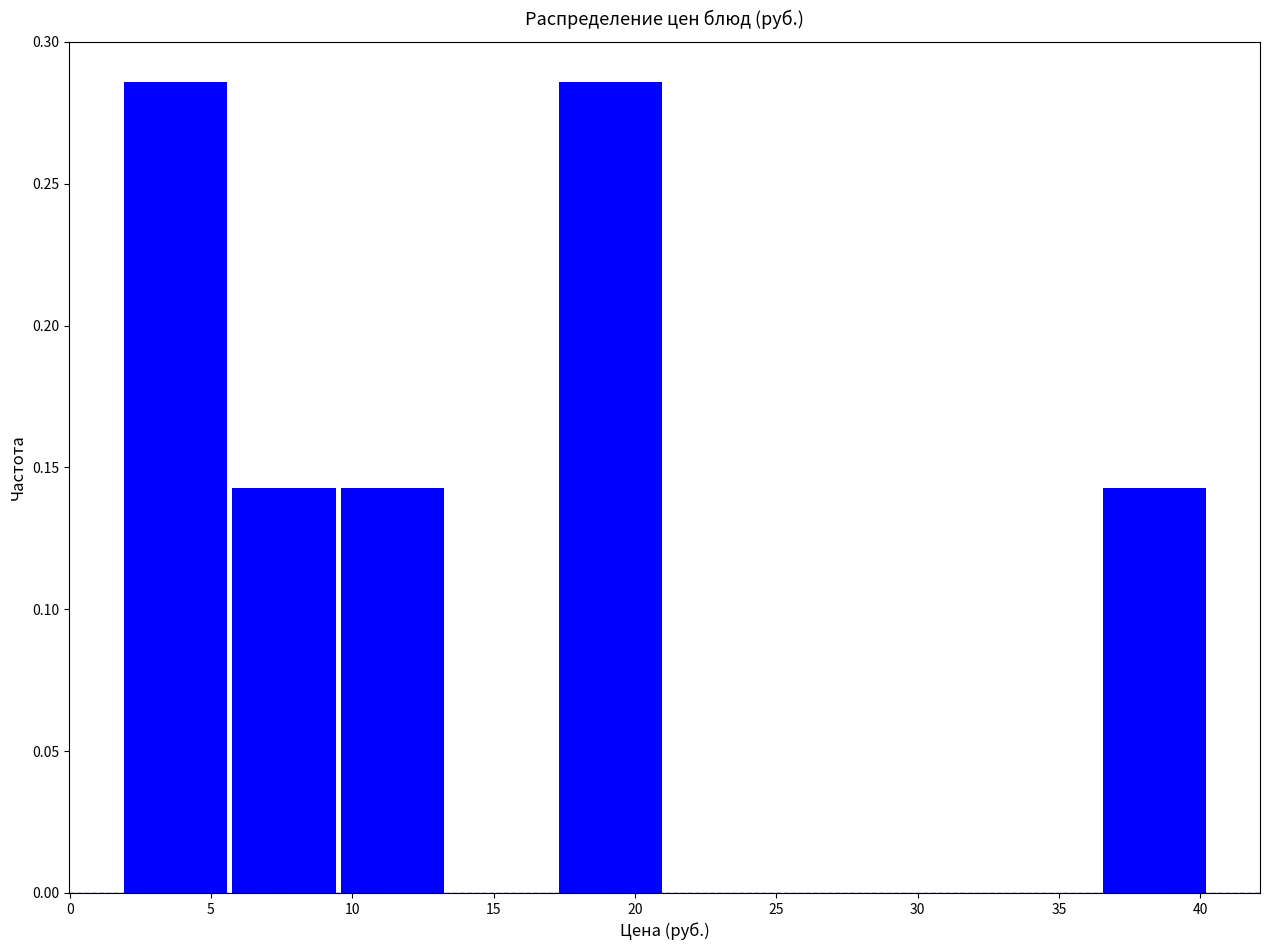

Reading left to right, transcribe this chart: for each bar, give the range it covers on the x-axis and its height. Neither the bar edges nor the heights are printed on the chart, so give them approximately, as read against the axes.

2.0 to 5.5: 0.285
5.5 to 9.5: 0.145
9.5 to 13.5: 0.145
13.5 to 17.0: 0
17.0 to 21.0: 0.285
21.0 to 25.0: 0
25.0 to 28.5: 0
28.5 to 32.5: 0
32.5 to 36.5: 0
36.5 to 40.5: 0.145